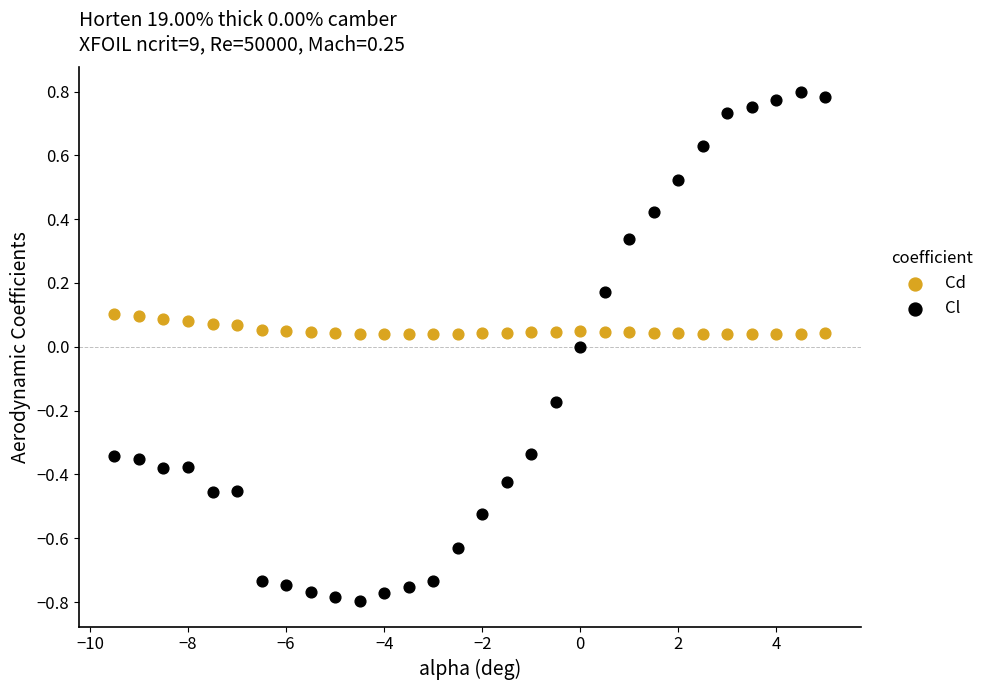

Which series has the largest Y range (max minus min)?

Cl